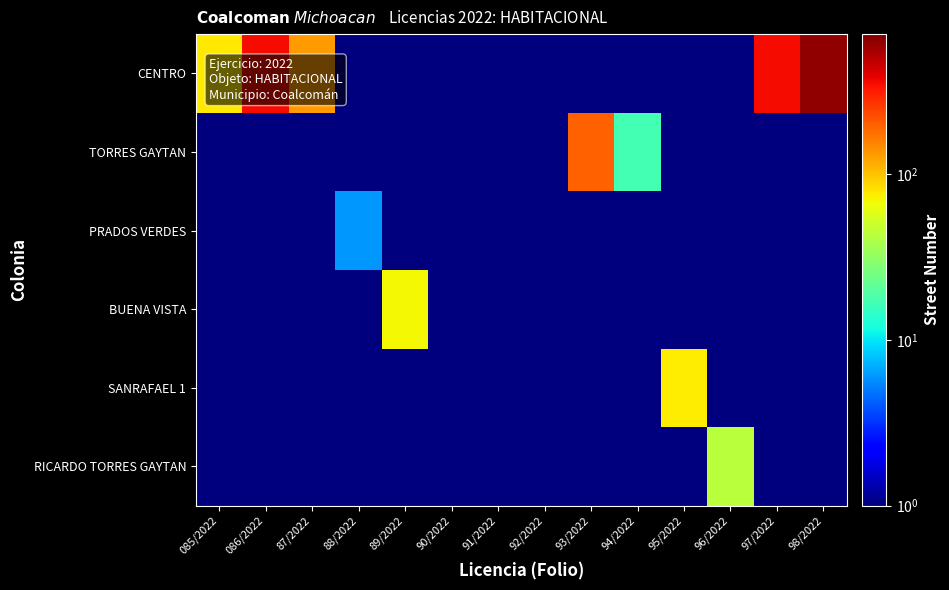

At 91/2022, list the series in order from largest to smallest.

CENTRO, TORRES GAYTAN, PRADOS VERDES, BUENA VISTA, SANRAFAEL 1, RICARDO TORRES GAYTAN